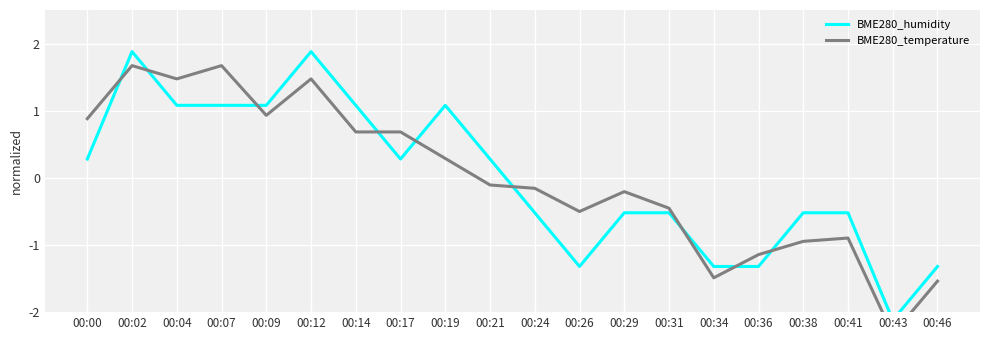

How many values in the BME280_temperature series exceed 0?

9